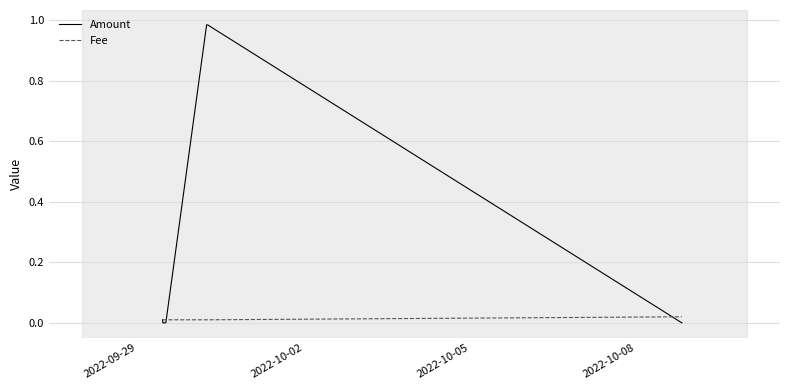

Count the number of data series in this chart.

2